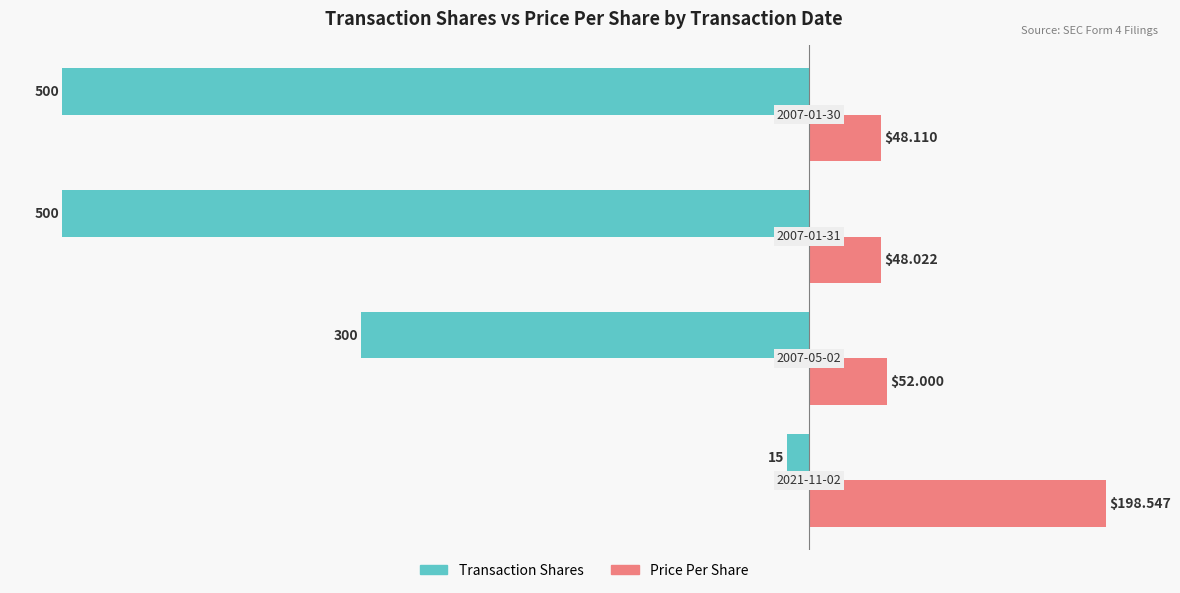

What is the sum of all Transaction Shares values?

-1315.0